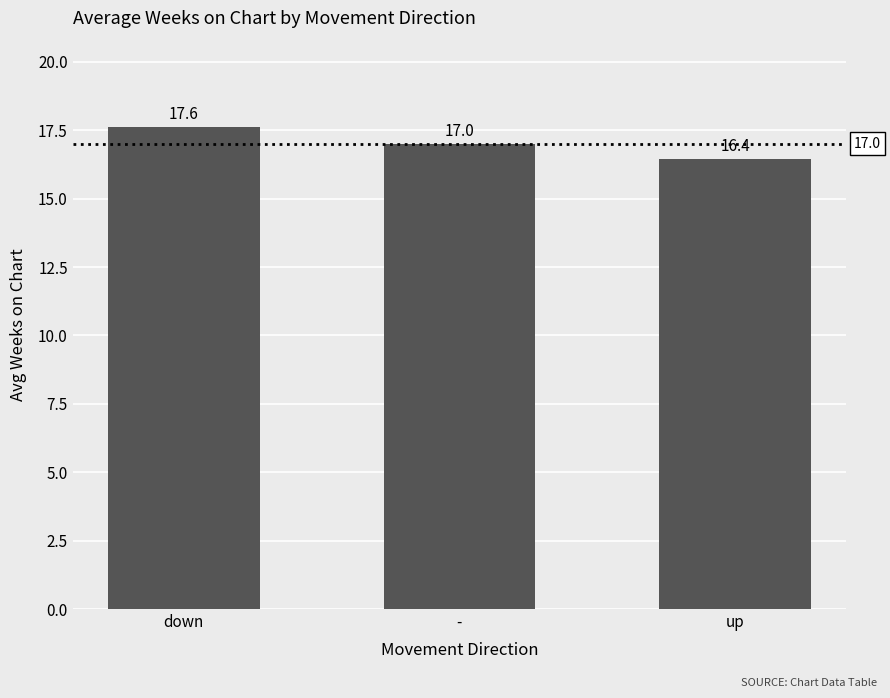

What is the sum of the values at down and up?

34.0